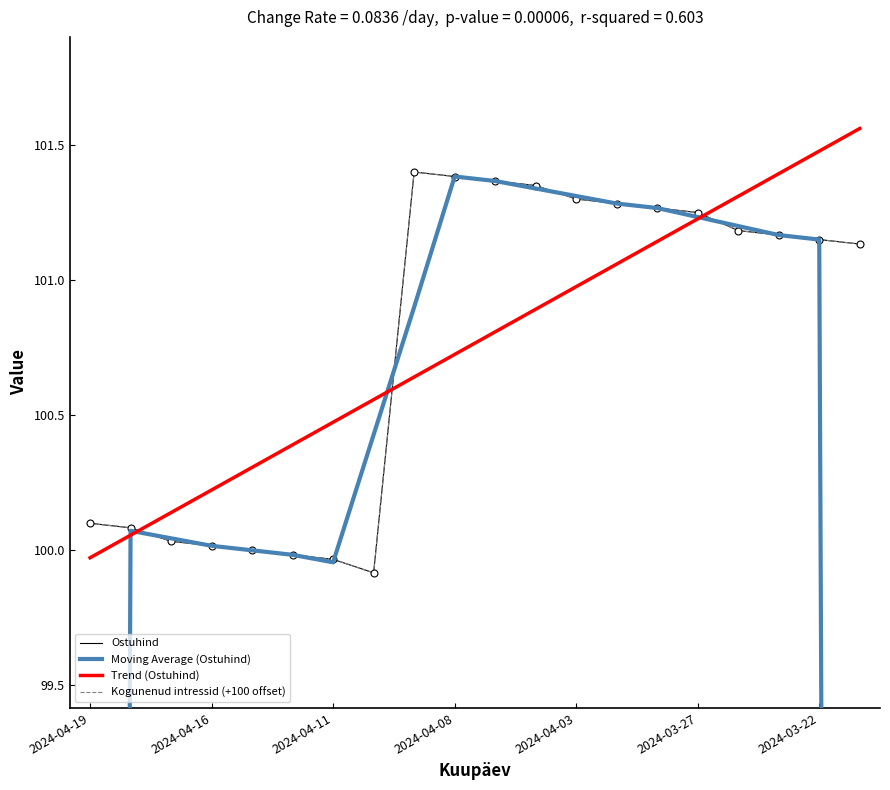

What position from the left is 2024-03-27?

16